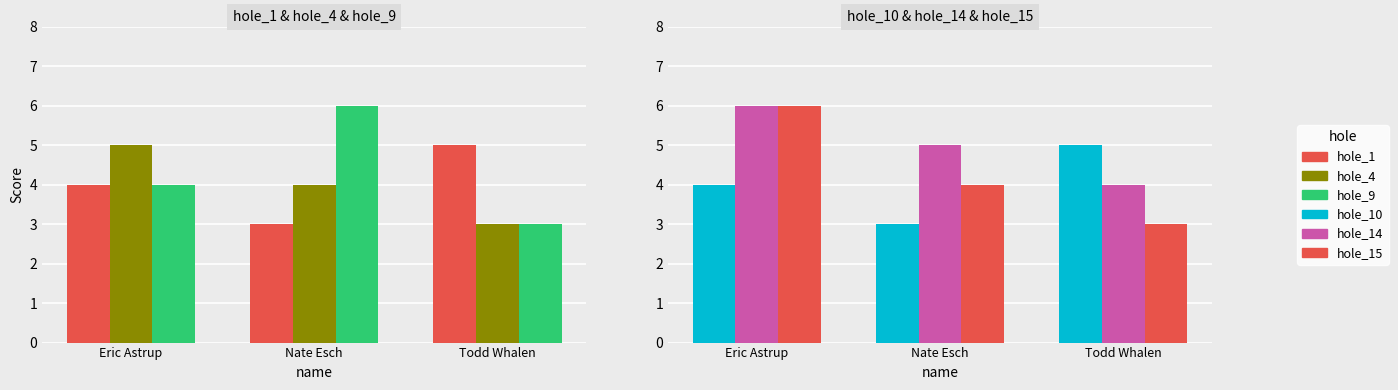

Count the hole_9 values in the range 3 to 6.

3